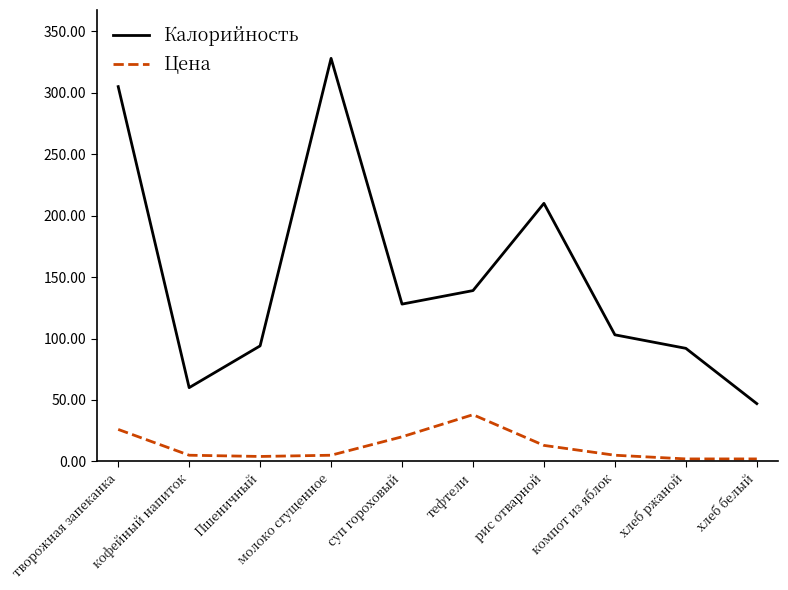

Between кофейный напиток and рис отварной, which series saw the biggest shift?

Калорийность